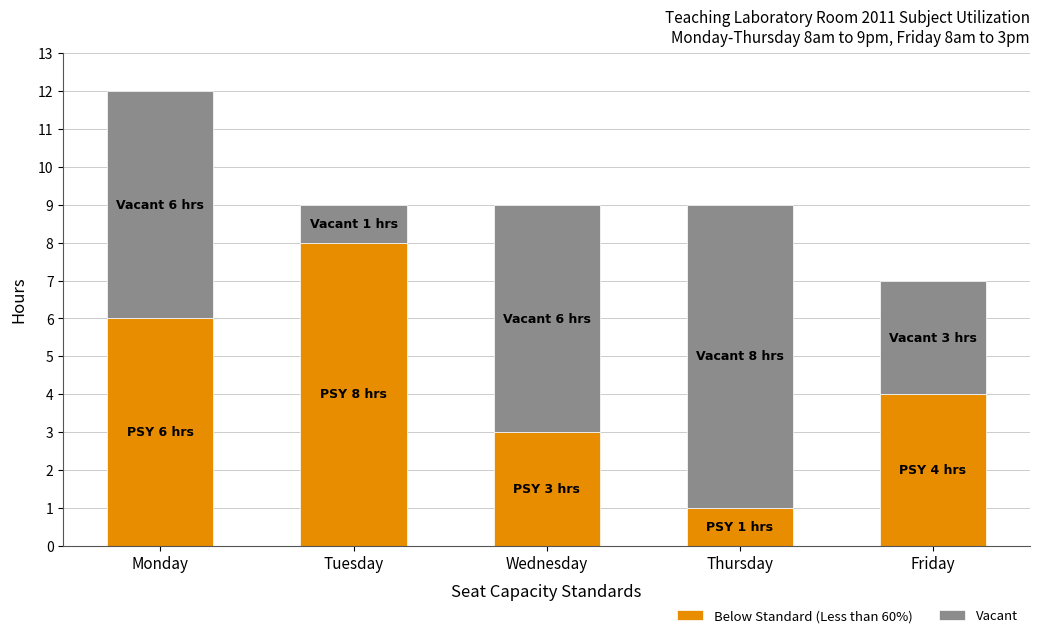

Does the chart contain stacked bars?

Yes